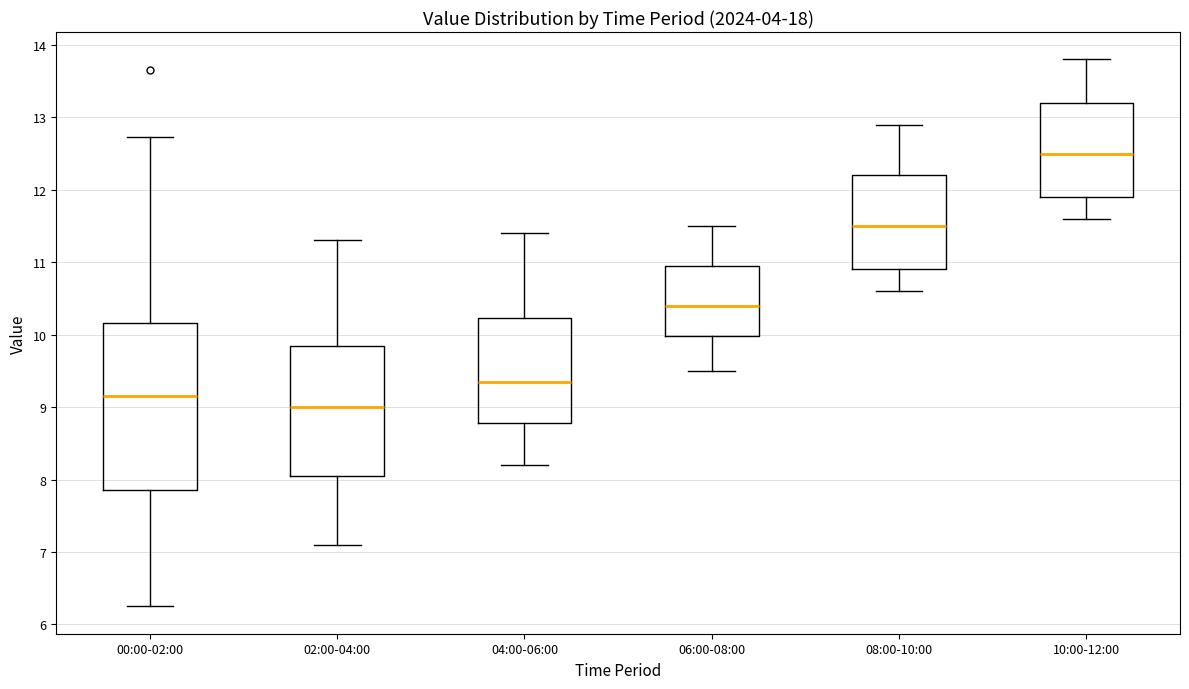

Reading left to right, transcribe this box plot: for each box, give where its median line is, the range the box spans, and where its two whiskers end, as read against the y-axis. The values are not printed on the chart, so give them approximately, as read against the axis.

00:00-02:00: median 9.2, box 7.9 to 10.2, whiskers 6.3 to 12.7
02:00-04:00: median 9.0, box 8.1 to 9.9, whiskers 7.1 to 11.3
04:00-06:00: median 9.4, box 8.8 to 10.2, whiskers 8.2 to 11.4
06:00-08:00: median 10.4, box 10.0 to 11.0, whiskers 9.5 to 11.5
08:00-10:00: median 11.5, box 10.9 to 12.2, whiskers 10.6 to 12.9
10:00-12:00: median 12.5, box 11.9 to 13.2, whiskers 11.6 to 13.8